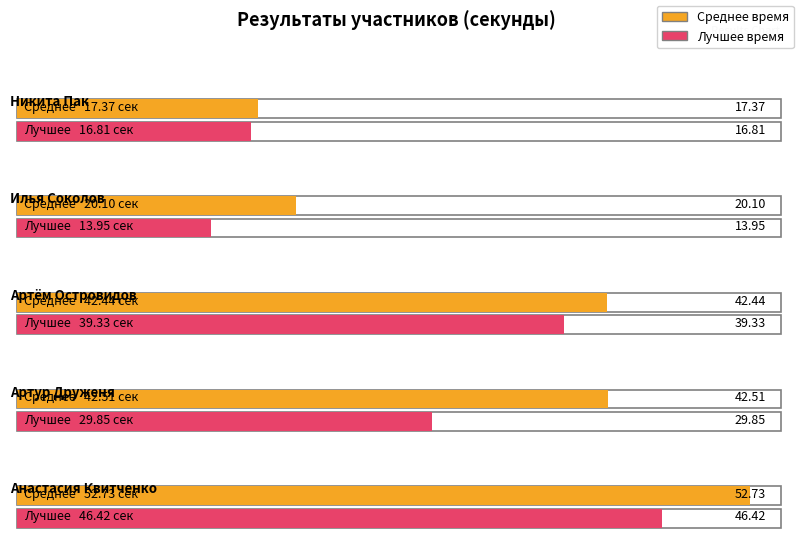

What is the highest value of the Среднее series?

52.7